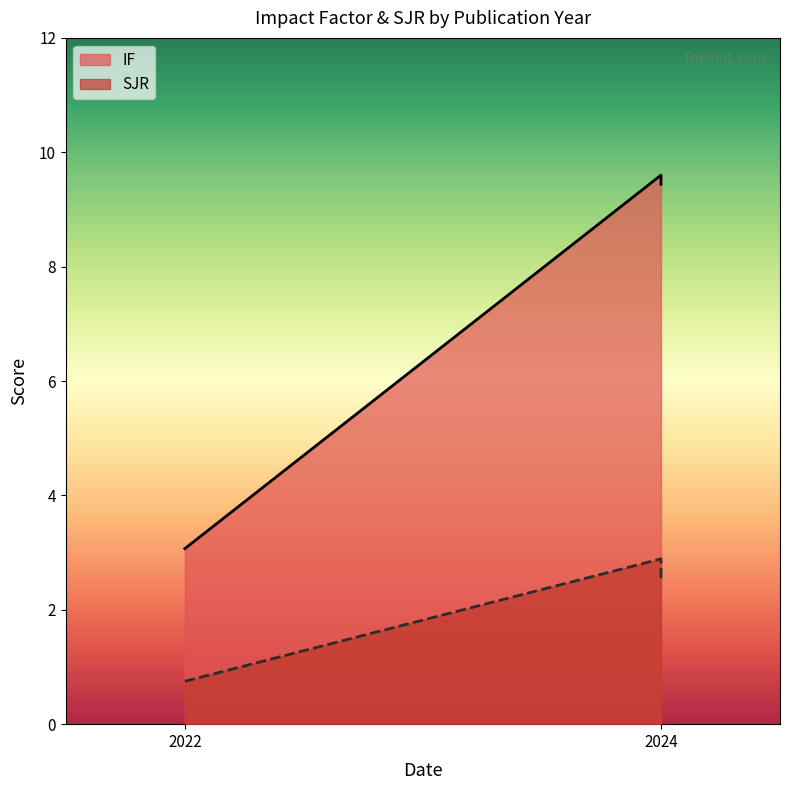

At which label does SJR first exceed 2?

2024 (Iontronically)